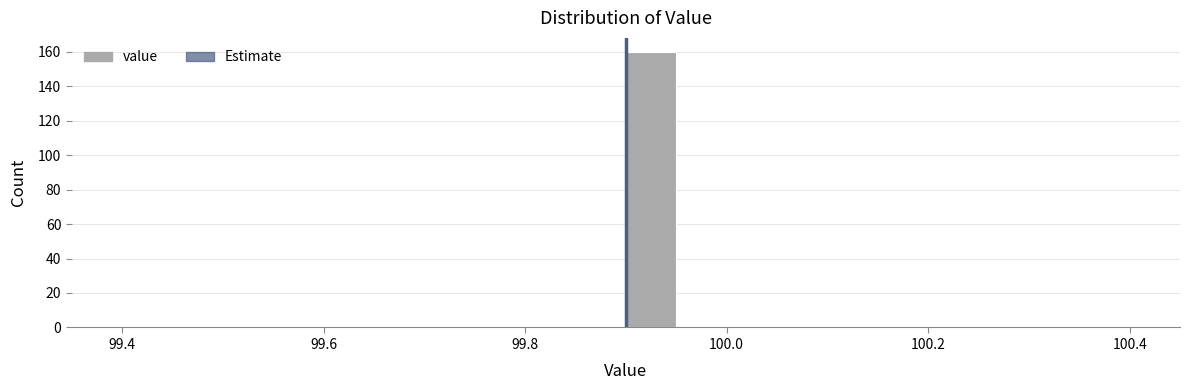

Around what value on the x-axis is the tallest bar? Give the approximate position of its centre, as read against the axis.

99.92